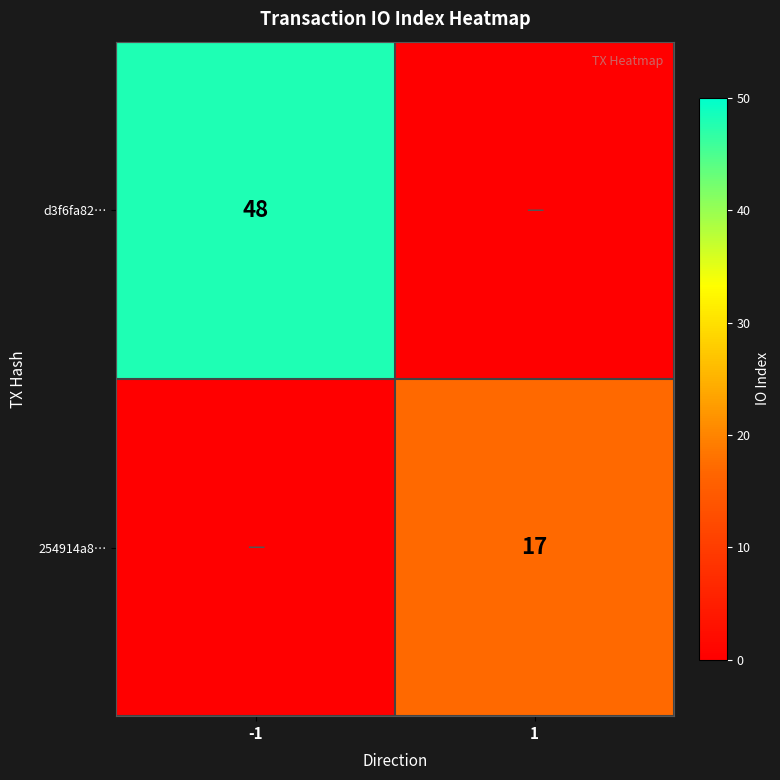

Is it true that 254914a8… equals 27 at 1?

False